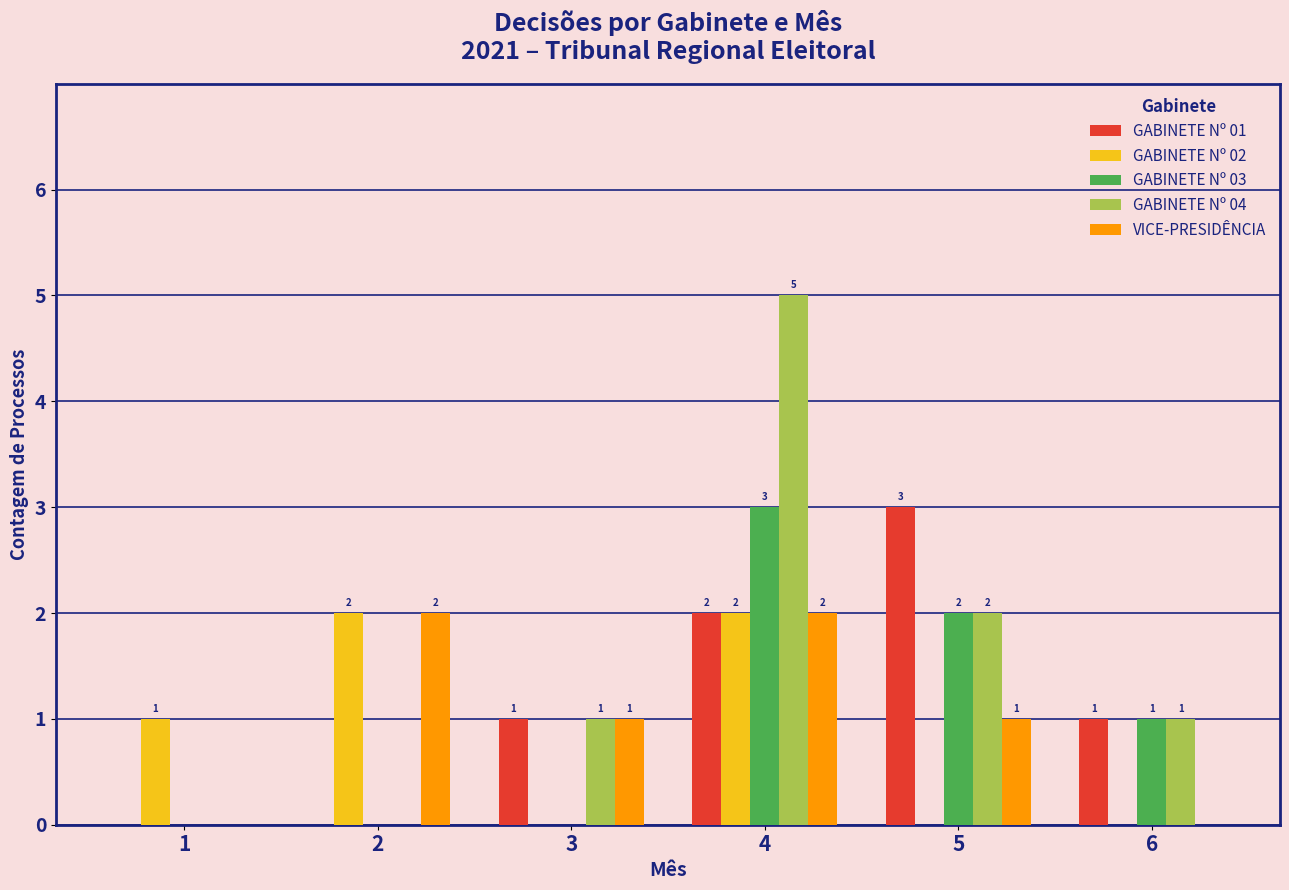

Which series has the largest total across all categories?

GABINETE Nº 04